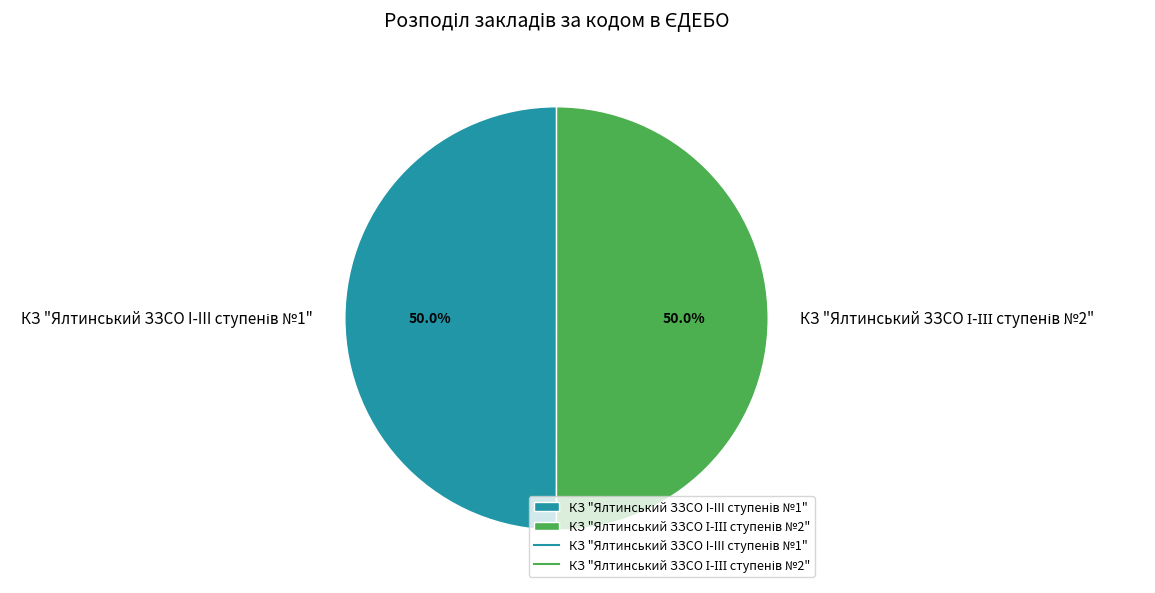

To the nearest percent, what percentage of the pie is КЗ "Ялтинський ЗЗСО I-III ступенів №1"?

50%